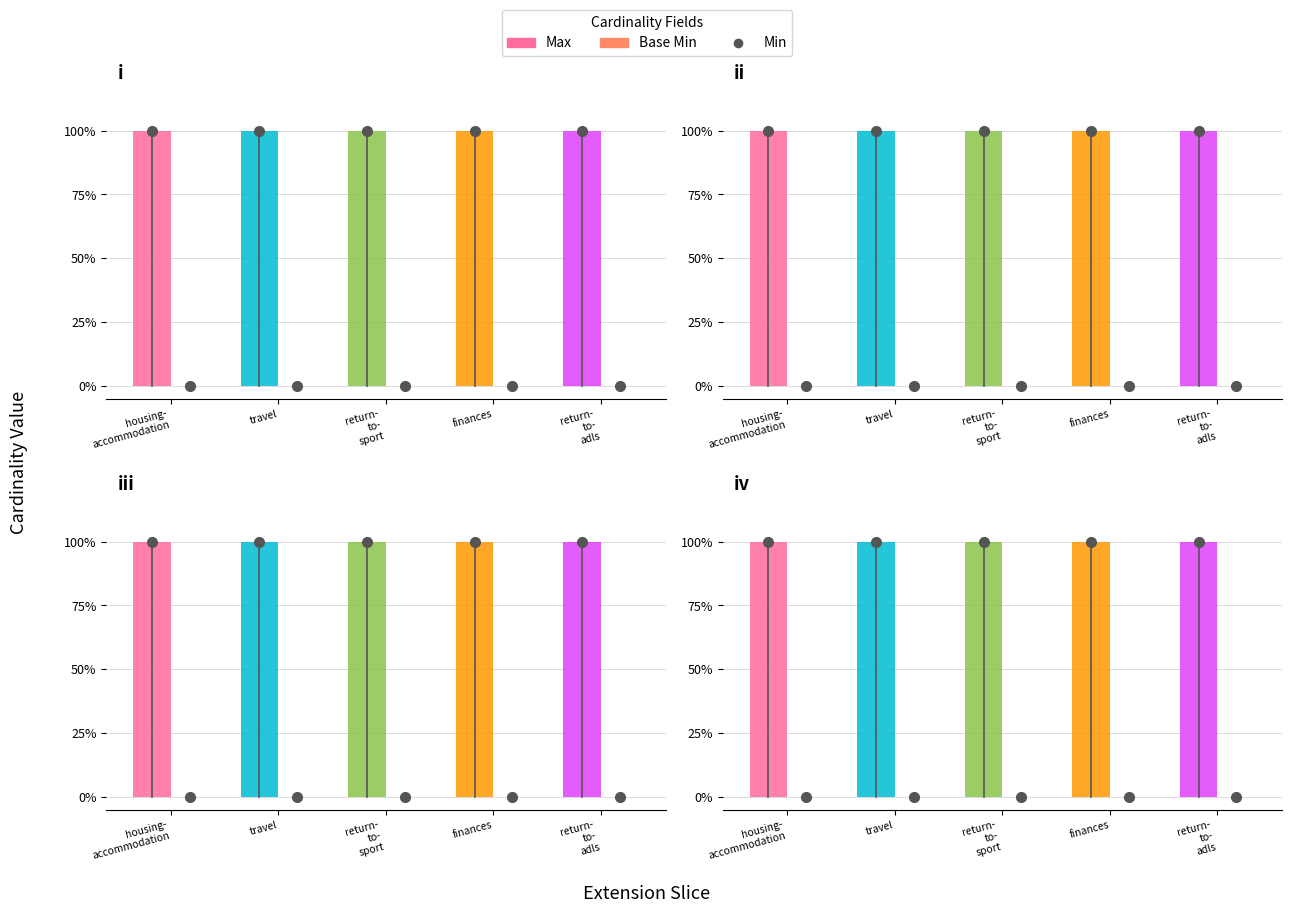

Reading left to right, what are all the values shown in this chart?

Max: housing-
accommodation=1	travel=1	return-
to-
sport=1	finances=1	return-
to-
adls=1
Base Min: housing-
accommodation=0	travel=0	return-
to-
sport=0	finances=0	return-
to-
adls=0